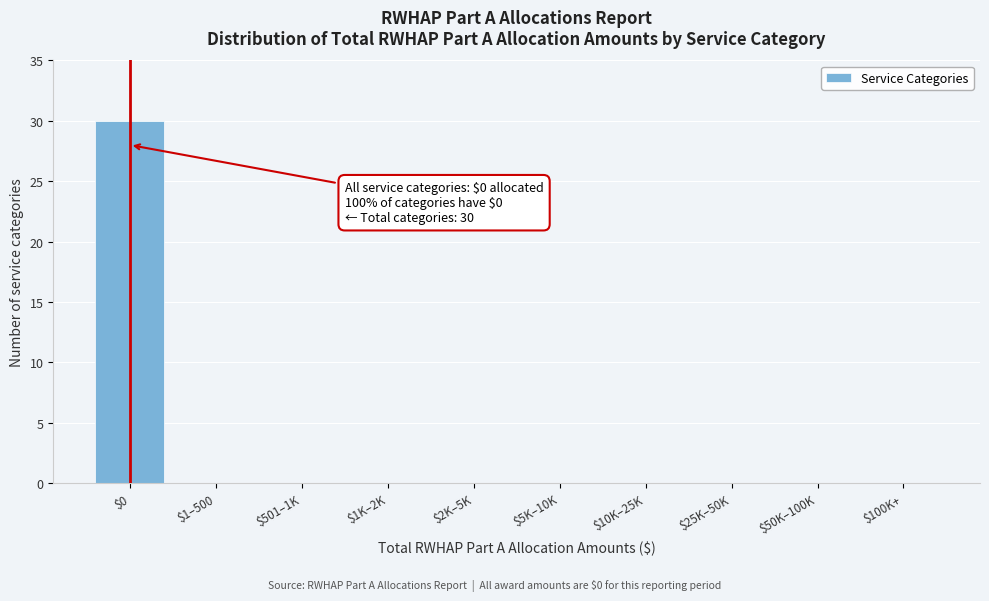

What is the greatest value displayed?

30